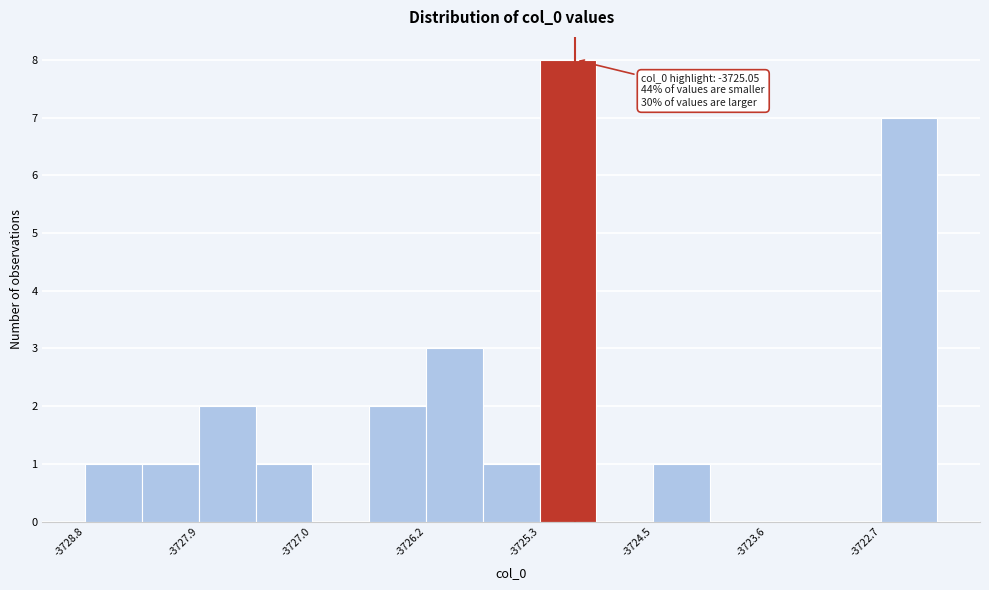

Which range on the x-axis has the tallest bar?

-3725.3 to -3724.9